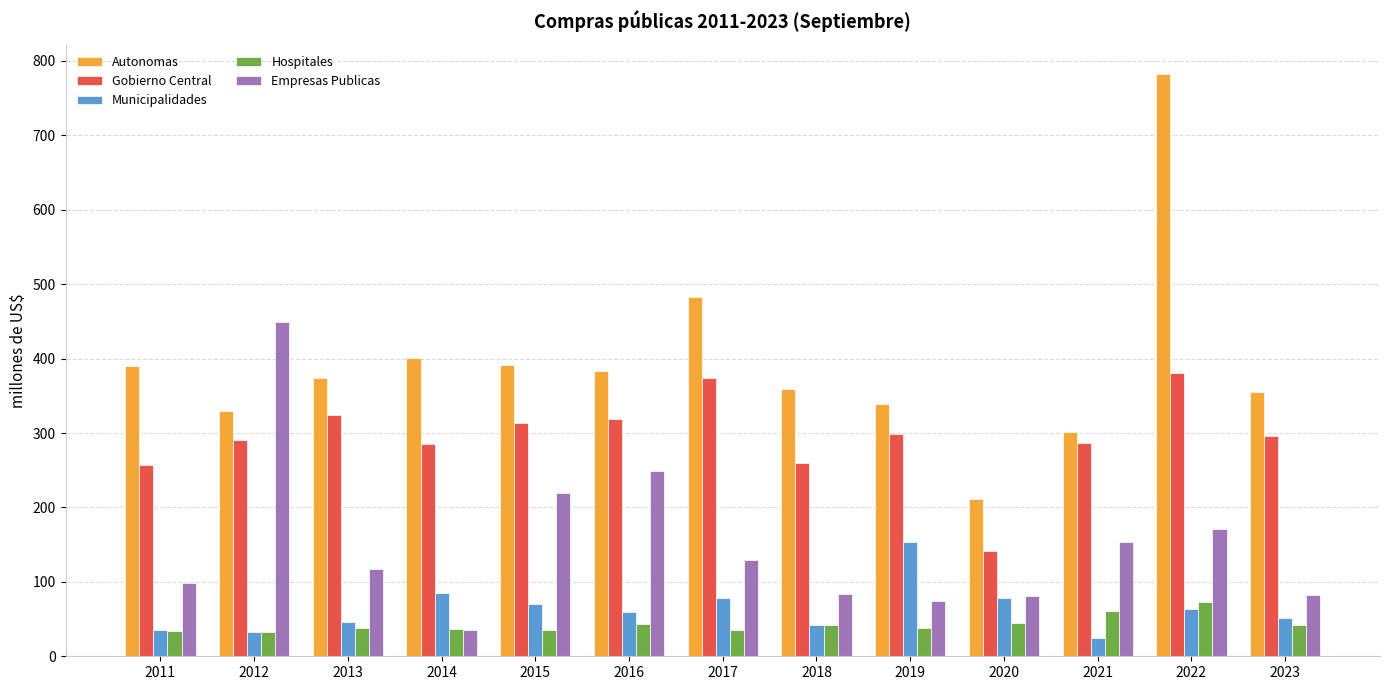

What is the sum of the Hospitales values at 2012 and 2017?

67.0